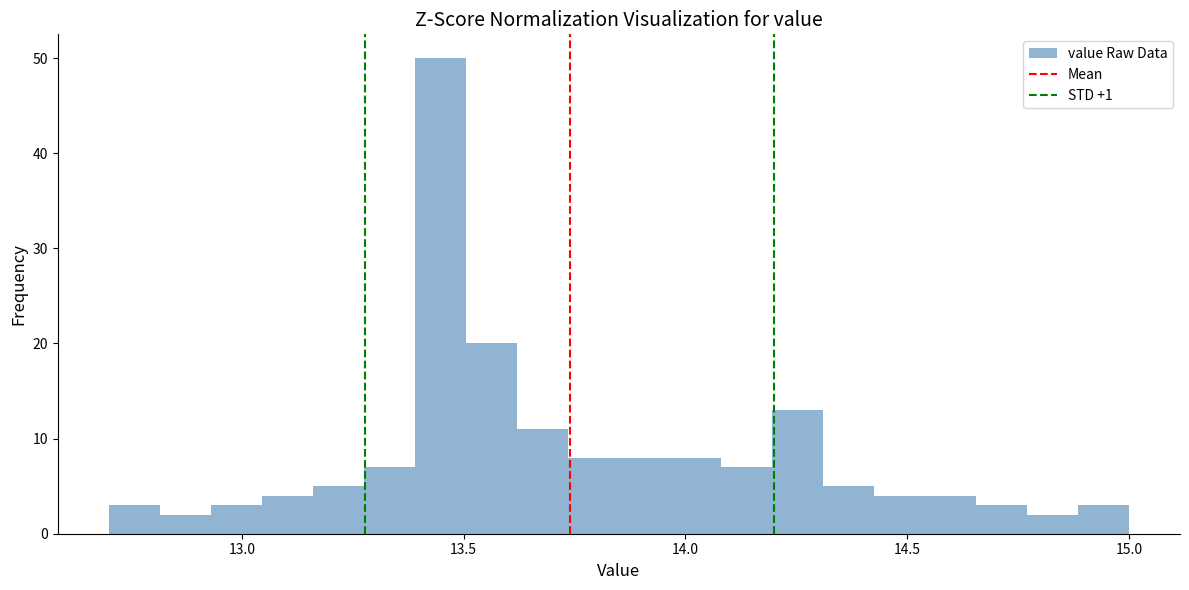

Around what value on the x-axis is the tallest bar? Give the approximate position of its centre, as read against the axis.

13.45